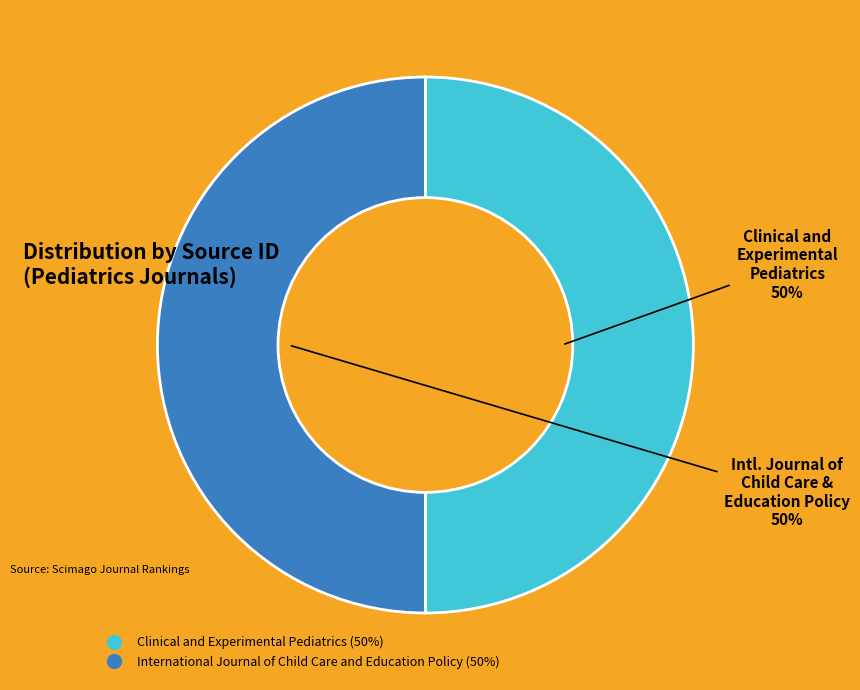

Do International Journal of Child Care and Education Policy and Clinical and Experimental Pediatrics together represent more than half of the pie?

Yes